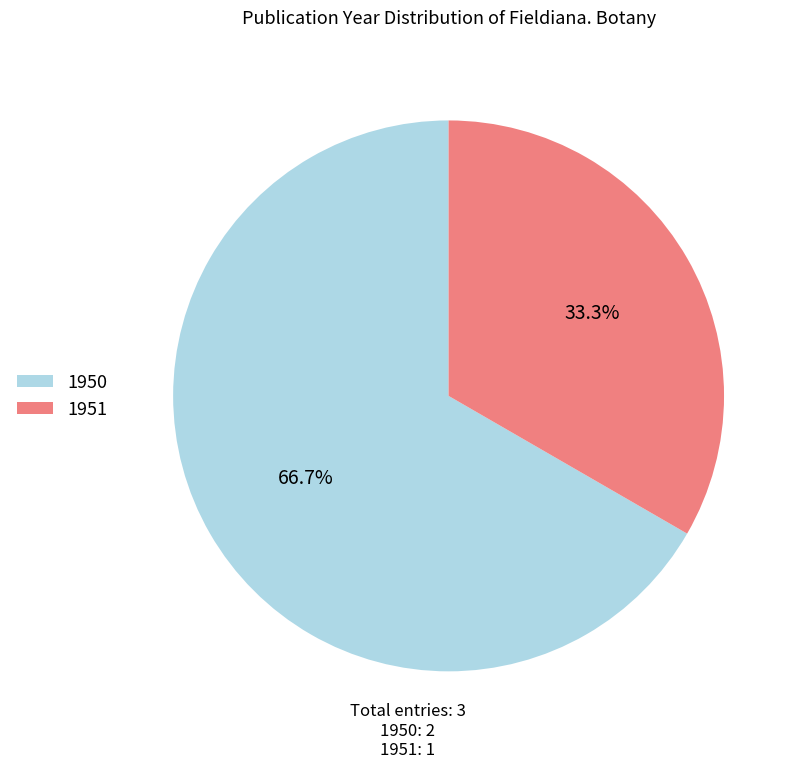

Rank the categories by value from highest to lowest.

1950, 1951